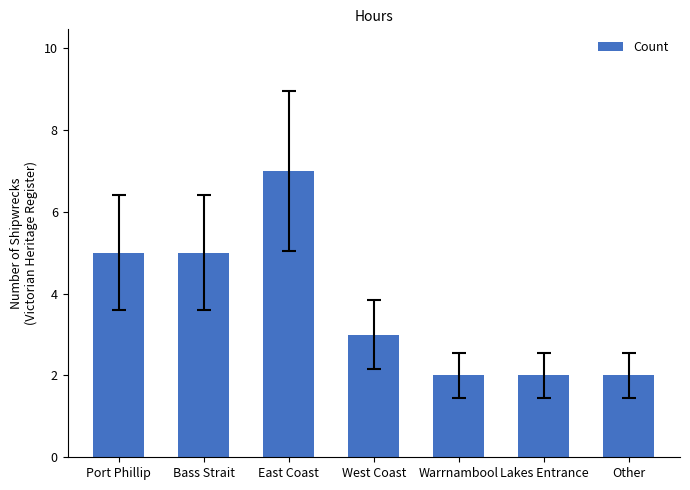

How many series are shown in this chart?

1